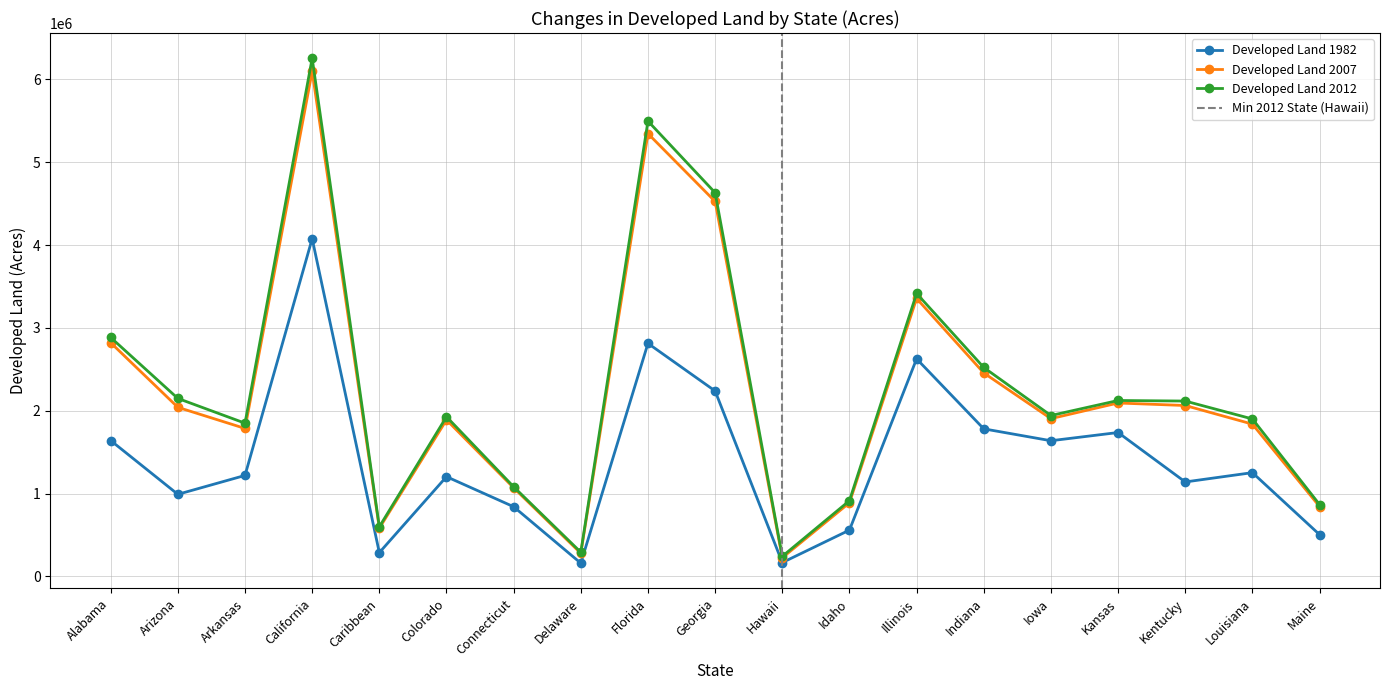

At Colorado, list the series in order from largest to smallest.

Developed Land 2012, Developed Land 2007, Developed Land 1982